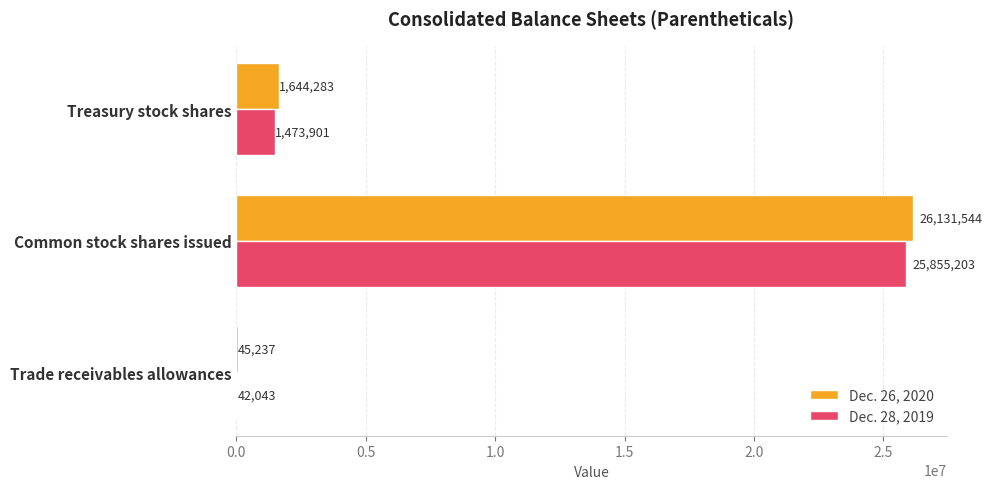

Count the number of categories in the chart.

3